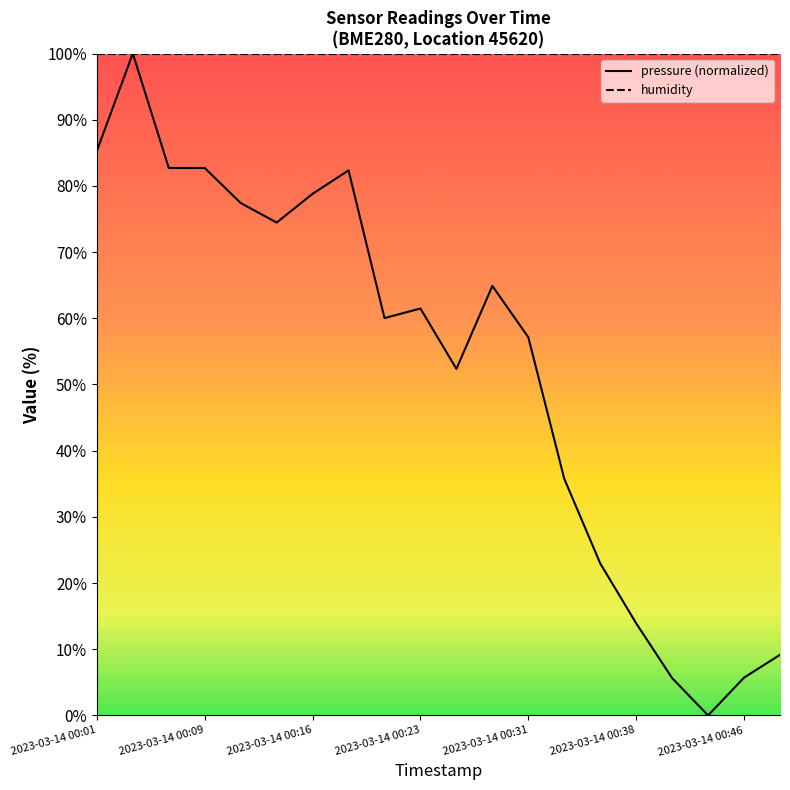

Between 2023-03-14 00:38 and 19, which is larger?

2023-03-14 00:38